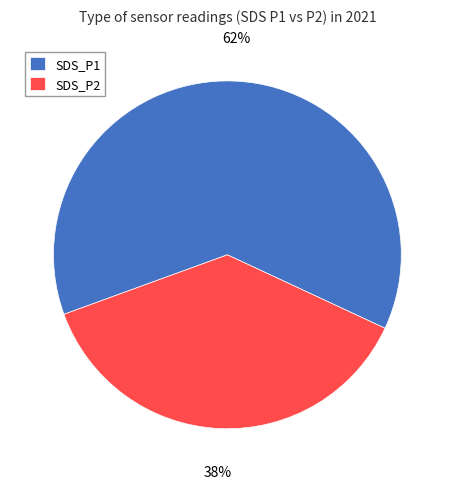

To the nearest percent, what is the combined percentage of SDS_P2 and SDS_P1?

100%